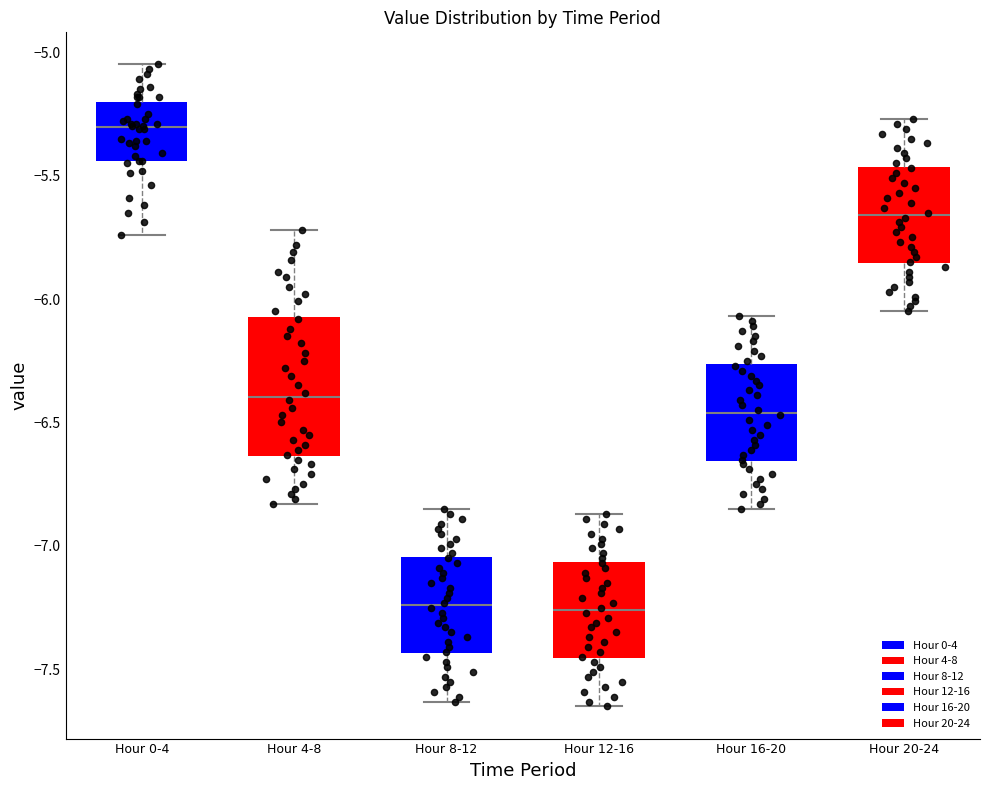

Reading left to right, transcribe this box plot: for each box, give where its median line is, the range the box spans, and where its two whiskers end, as read against the y-axis. The values are not printed on the chart, so give them approximately, as read against the axis.

Hour 0-4: median -5.30, box -5.45 to -5.20, whiskers -5.75 to -5.05
Hour 4-8: median -6.40, box -6.65 to -6.05, whiskers -6.85 to -5.70
Hour 8-12: median -7.25, box -7.45 to -7.05, whiskers -7.65 to -6.85
Hour 12-16: median -7.25, box -7.45 to -7.05, whiskers -7.65 to -6.85
Hour 16-20: median -6.45, box -6.65 to -6.25, whiskers -6.85 to -6.05
Hour 20-24: median -5.65, box -5.85 to -5.45, whiskers -6.05 to -5.25